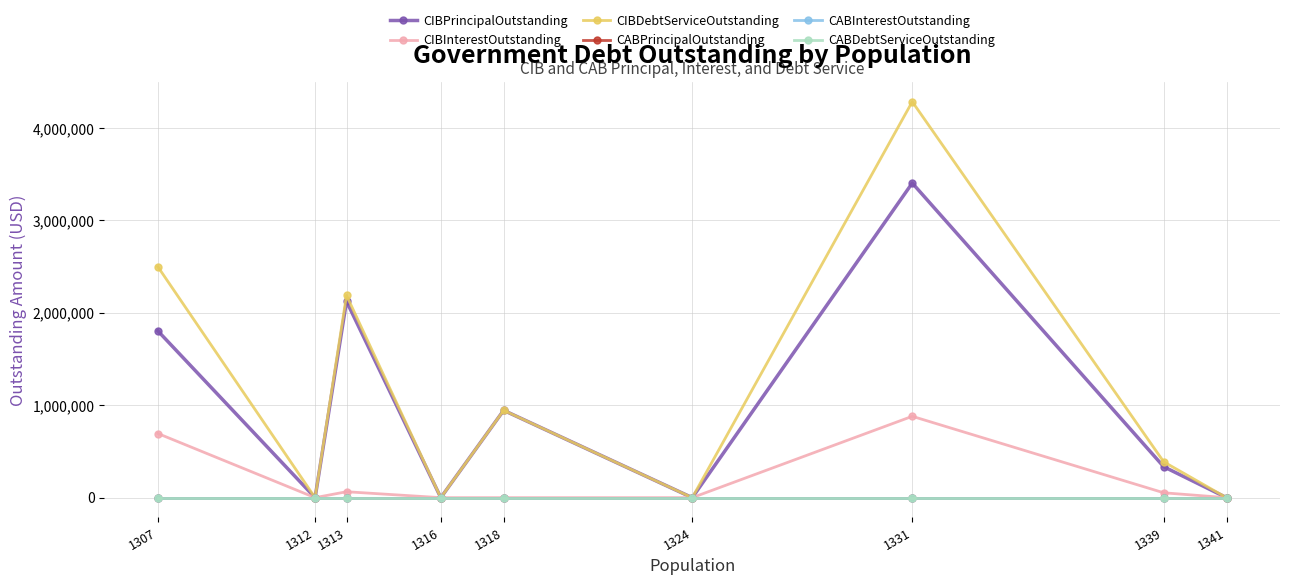

The value of CIBInterestOutstanding at 1313 is 30597.7. True or false?

False